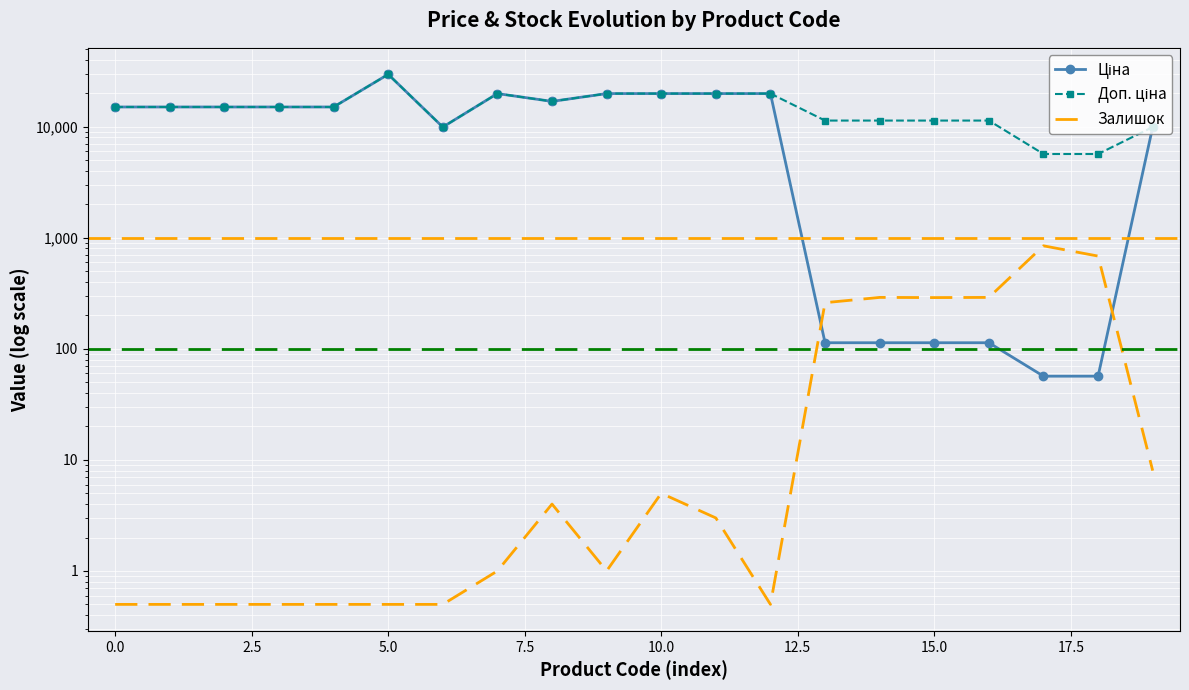

What are all the series names shown in the legend?

Ціна, Доп. ціна, Залишок